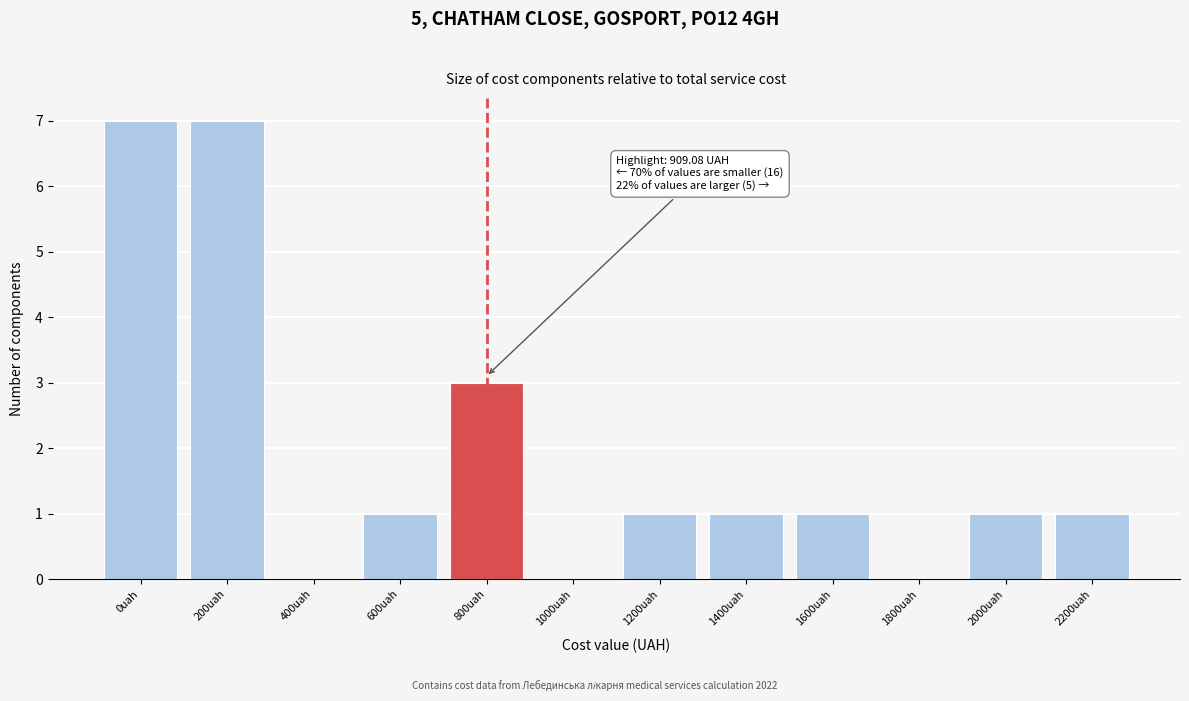

Reading right to left, list all the values displayed in this chart.

2200uah=1	2000uah=1	1800uah=0	1600uah=1	1400uah=1	1200uah=1	1000uah=0	800uah=3	600uah=1	400uah=0	200uah=7	0uah=7